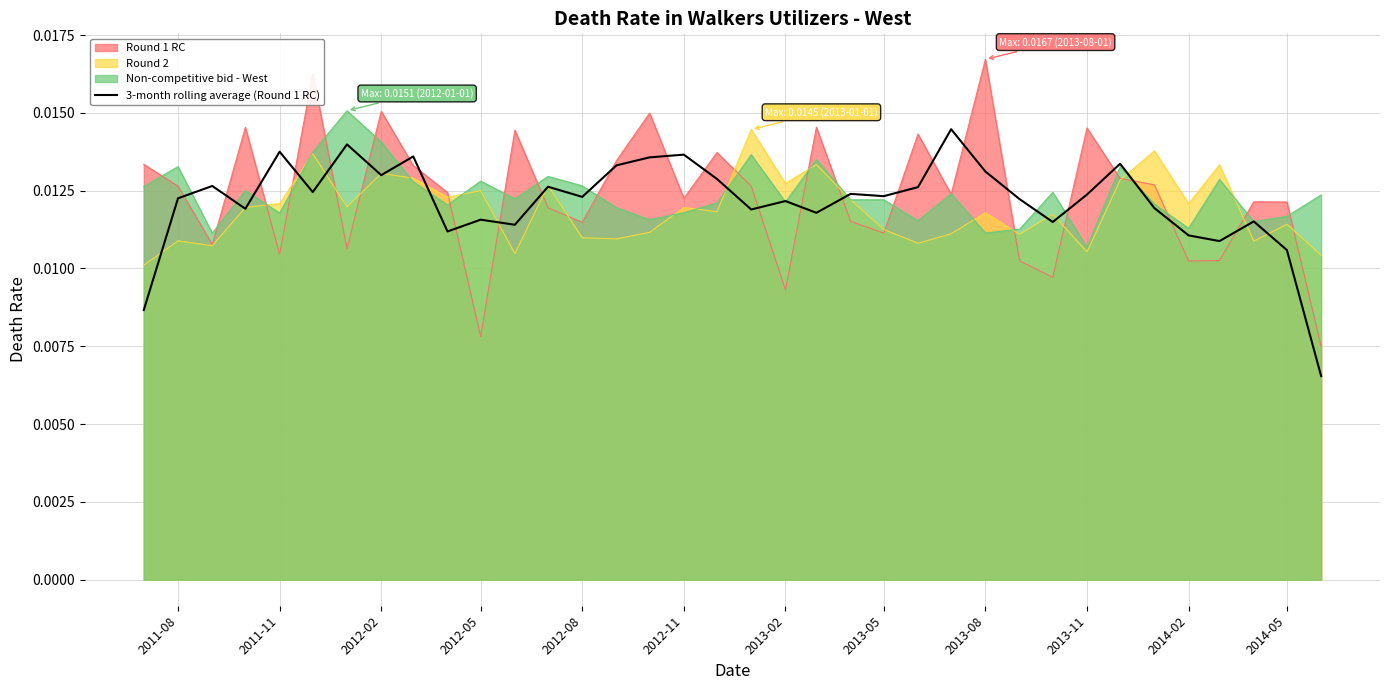

Where is Non-competitive bid - West nearest to the value 0?

2013-11